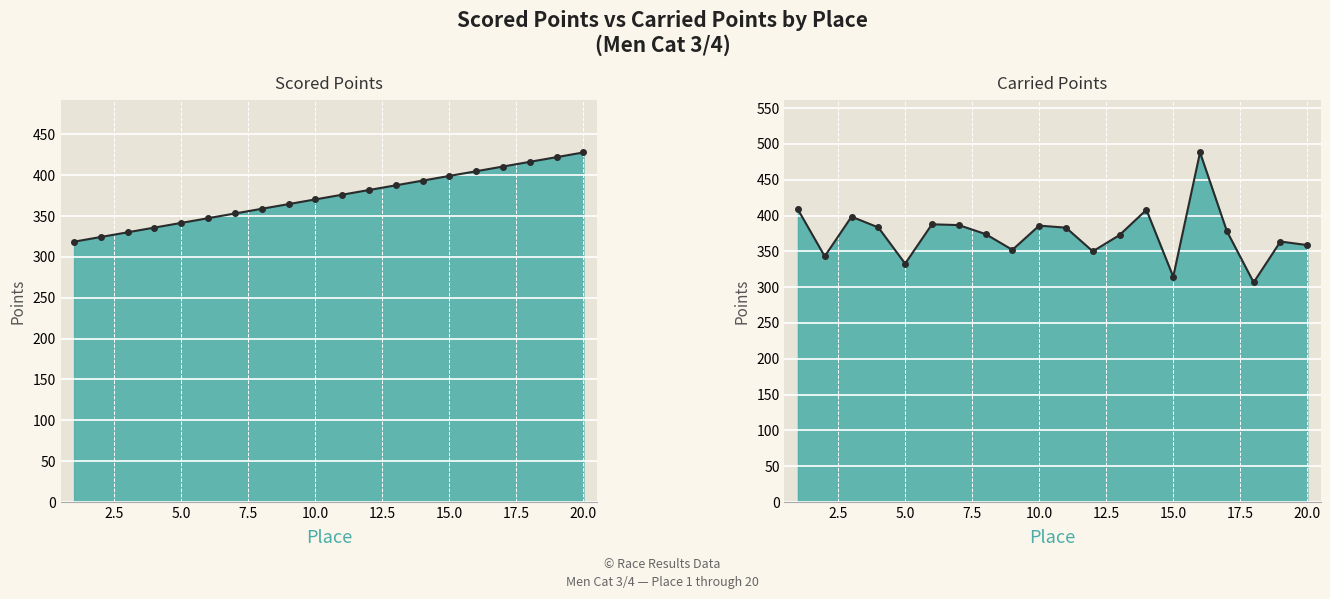

Where does the Carried Points series first go above 378?

1